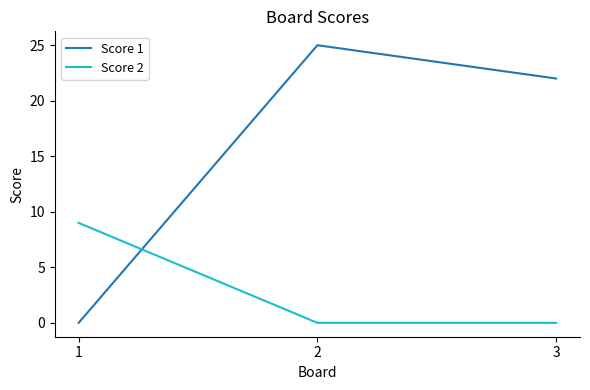

How many values in the Score 1 series are below 22?

1